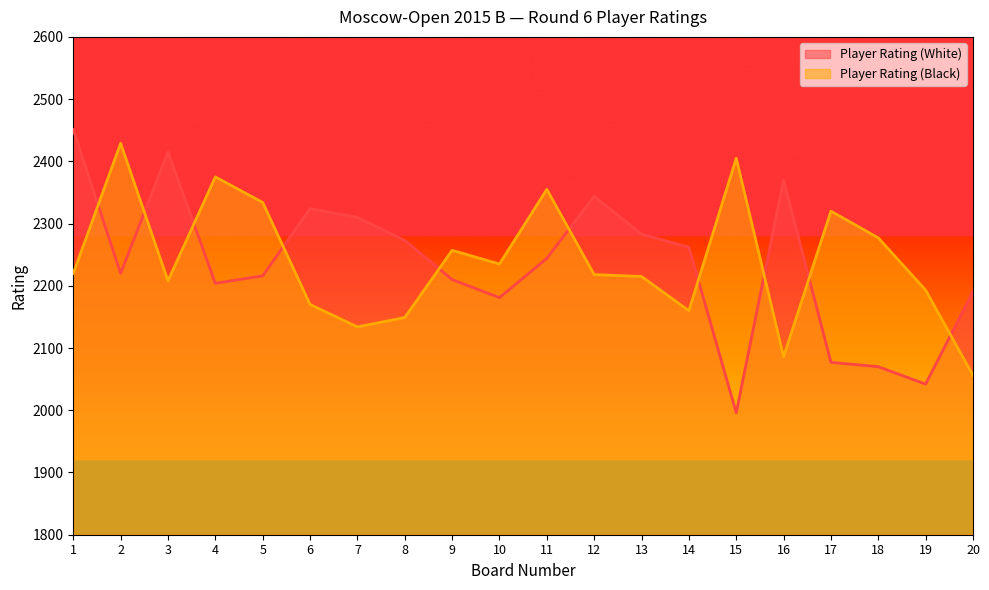

Between 9 and 19, which series saw the biggest shift?

Player Rating (White)